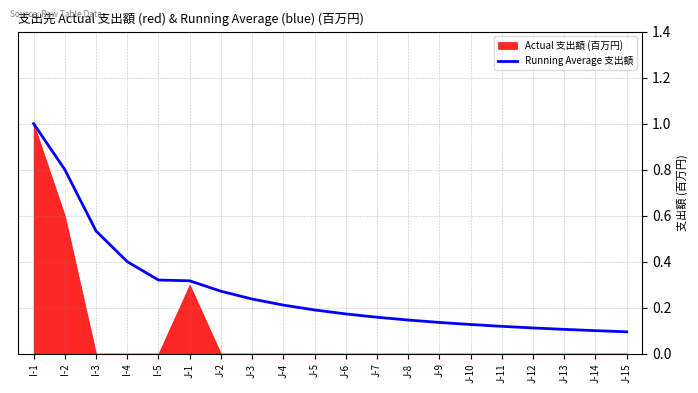

The Running Average 支出額 series shows 0.2 at J-14. True or false?

False